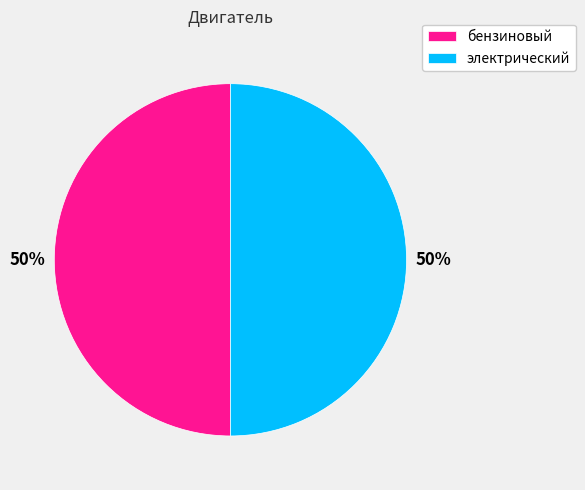

What percentage is the бензиновый slice, to the nearest percent?

50%